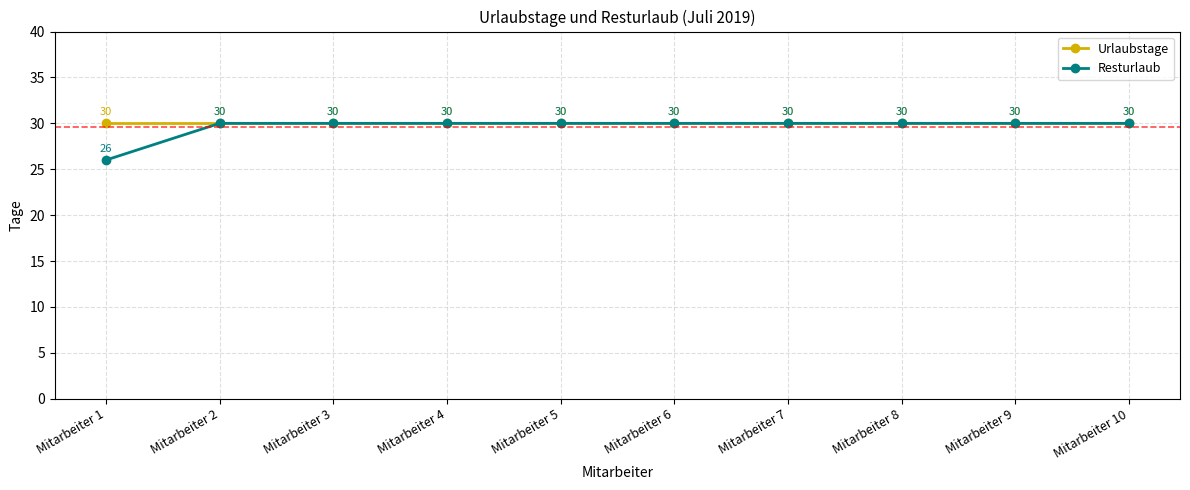

What are all the series names shown in the legend?

Urlaubstage, Resturlaub